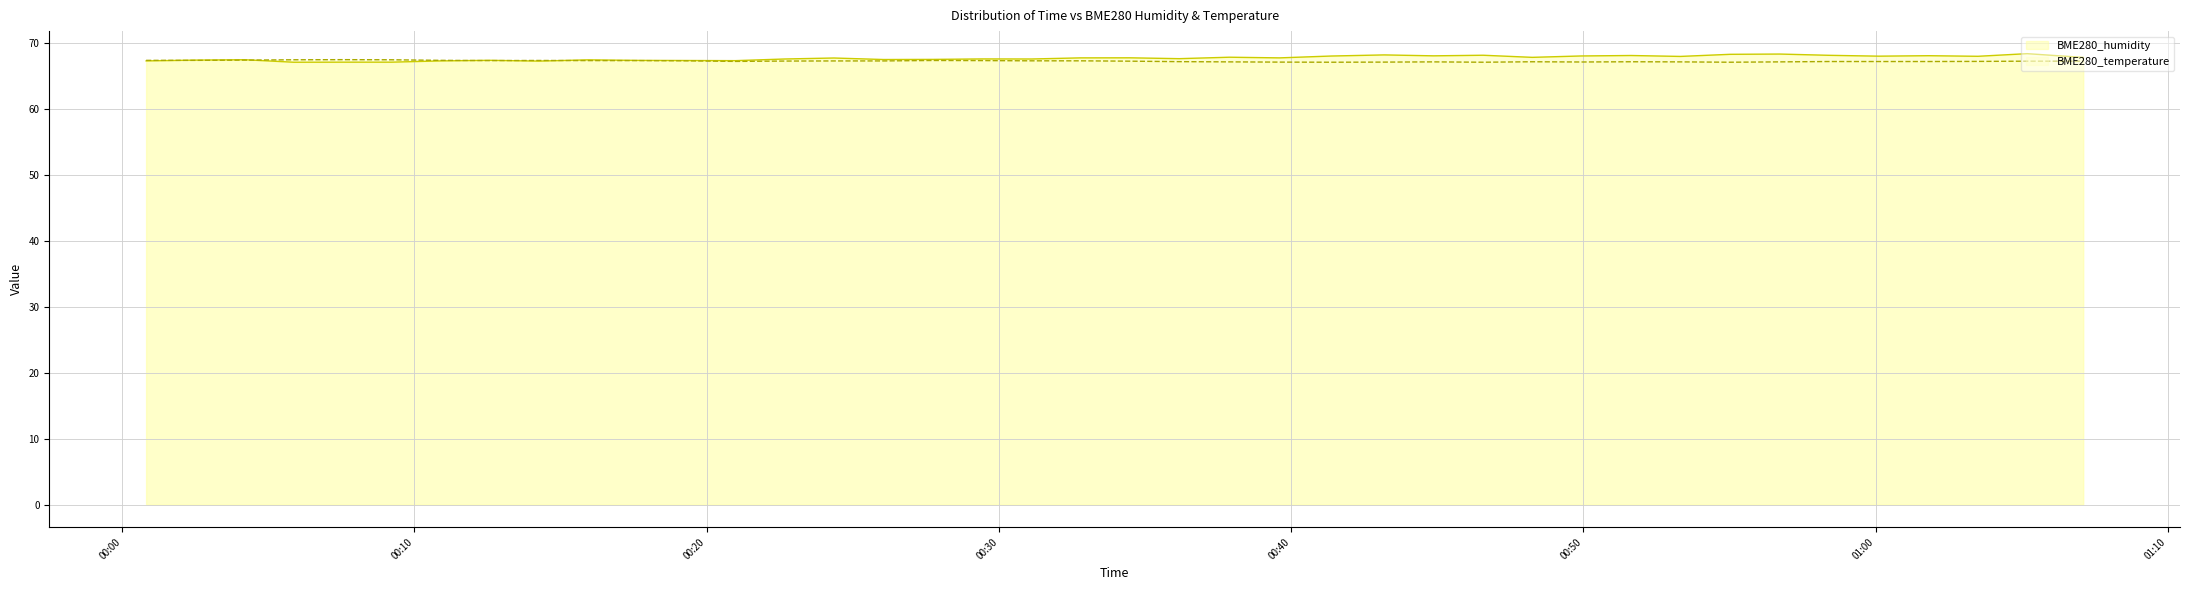

The value of BME280_temperature at 2021/08/12 00:09:13 is 67.5. True or false?

True